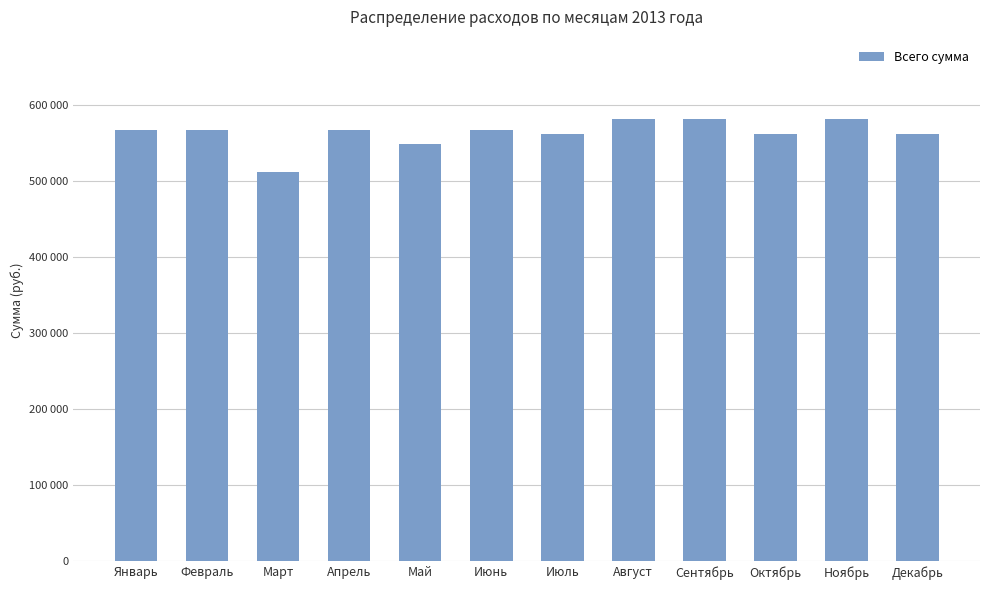

Reading right to left, what are all the values shown in this chart?

Декабрь=562860	Ноябрь=581622	Октябрь=562860	Сентябрь=581622	Август=581622	Июль=562860	Июнь=567672	Май=549360	Апрель=567672	Март=512736	Февраль=567672	Январь=567672